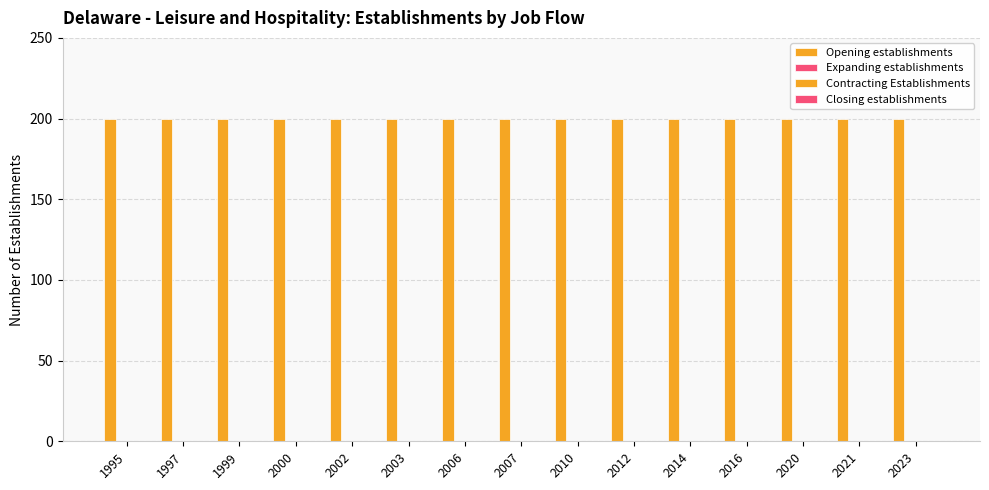

Reading right to left, what are all the values shown in this chart?

Opening establishments: 2023=200	2021=200	2020=200	2016=200	2014=200	2012=200	2010=200	2007=200	2006=200	2003=200	2002=200	2000=200	1999=200	1997=200	1995=200
Expanding establishments: 2023=0	2021=0	2020=0	2016=0	2014=0	2012=0	2010=0	2007=0	2006=0	2003=0	2002=0	2000=0	1999=0	1997=0	1995=0
Contracting Establishments: 2023=0	2021=0	2020=0	2016=0	2014=0	2012=0	2010=0	2007=0	2006=0	2003=0	2002=0	2000=0	1999=0	1997=0	1995=0
Closing establishments: 2023=0	2021=0	2020=0	2016=0	2014=0	2012=0	2010=0	2007=0	2006=0	2003=0	2002=0	2000=0	1999=0	1997=0	1995=0